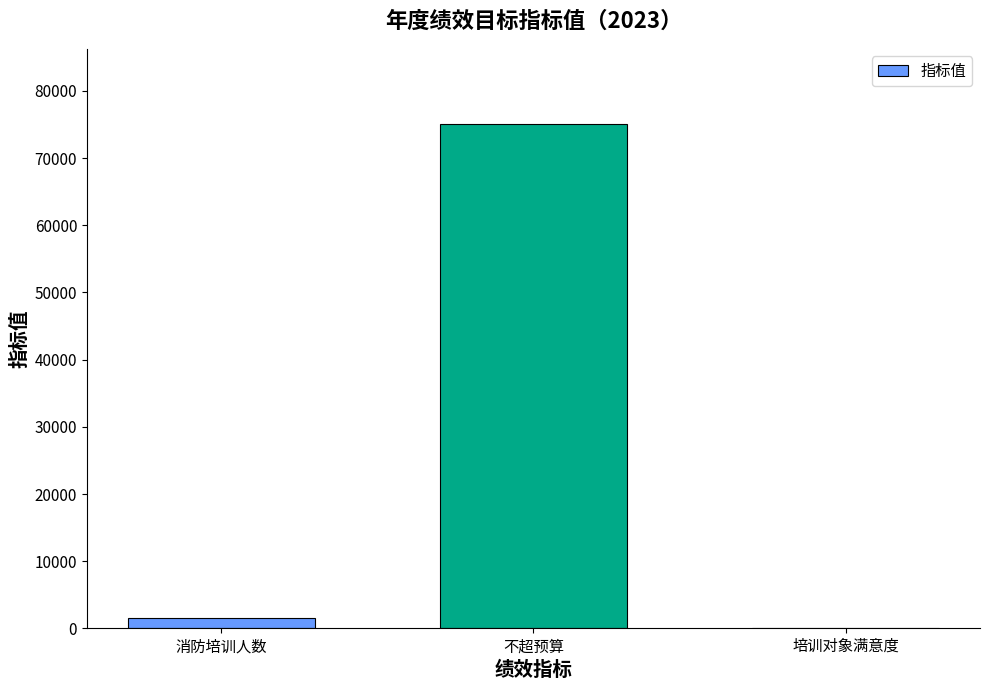

At which category does the chart reach its peak across all series?

不超预算